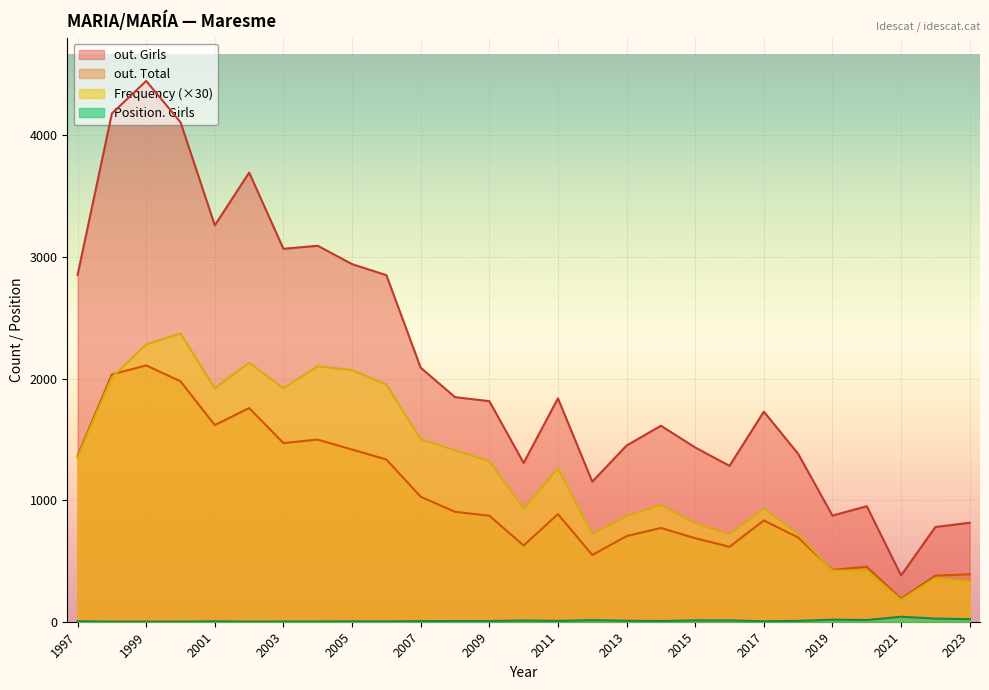

At which category does the chart reach its minimum across all series?

2002